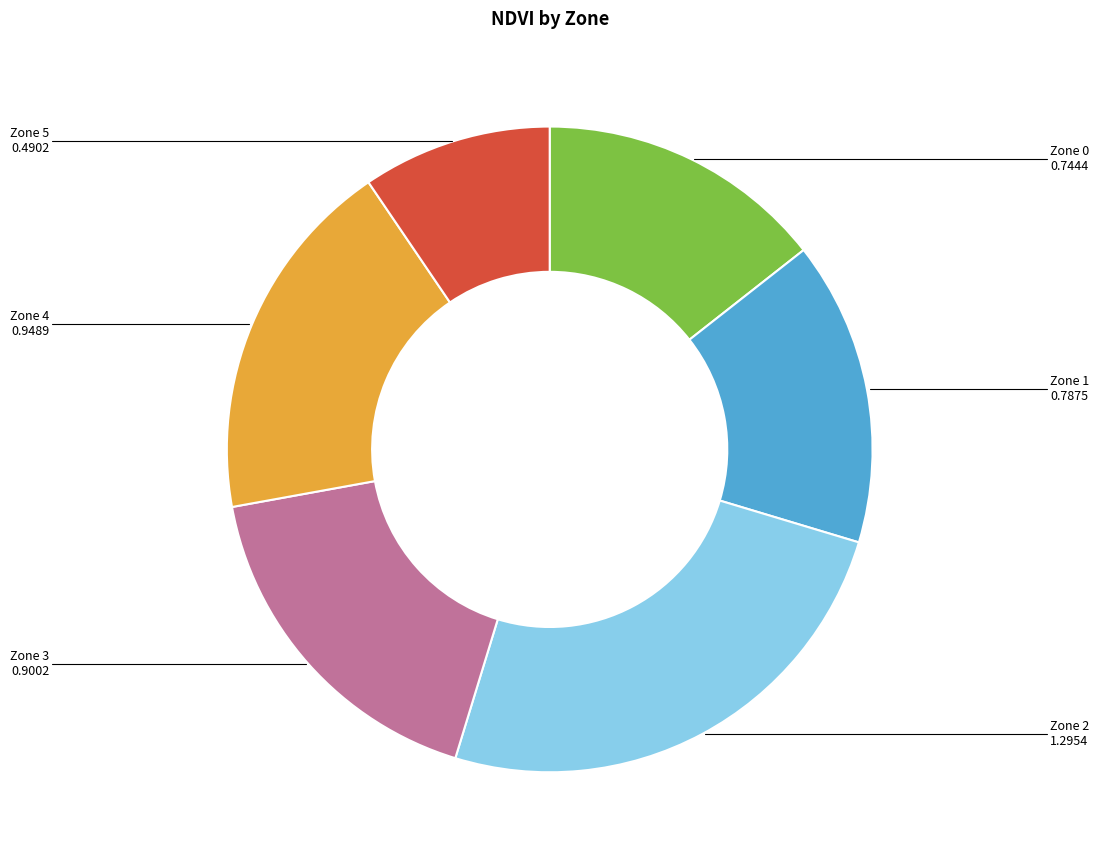

Rank the categories by value from highest to lowest.

Zone 2, Zone 4, Zone 3, Zone 1, Zone 0, Zone 5